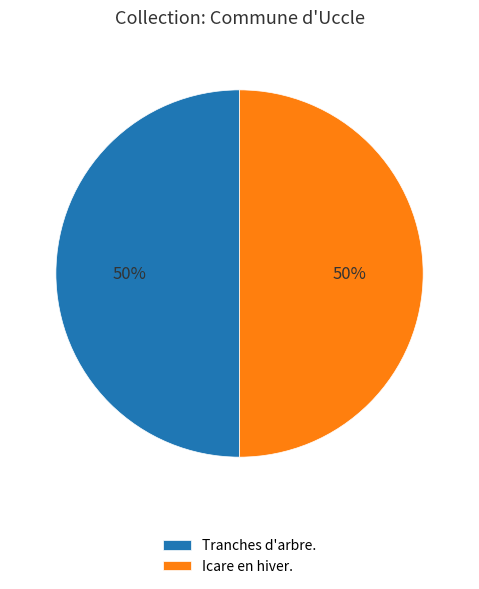

Combined, do Tranches d'arbre. and Icare en hiver. account for over 50%?

Yes